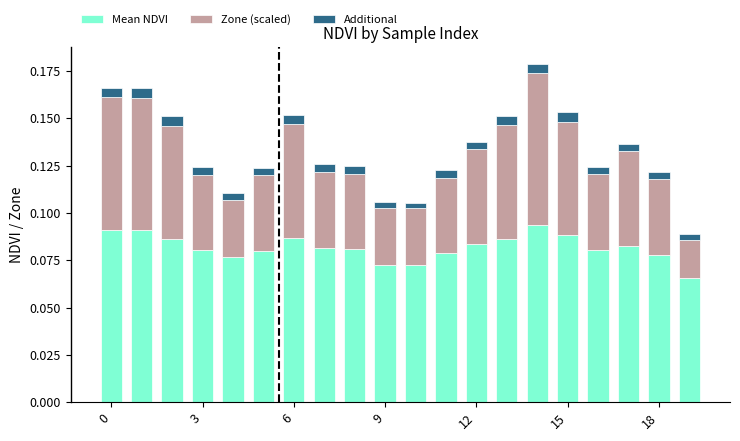

What is the sum of all Mean NDVI values?

1.6